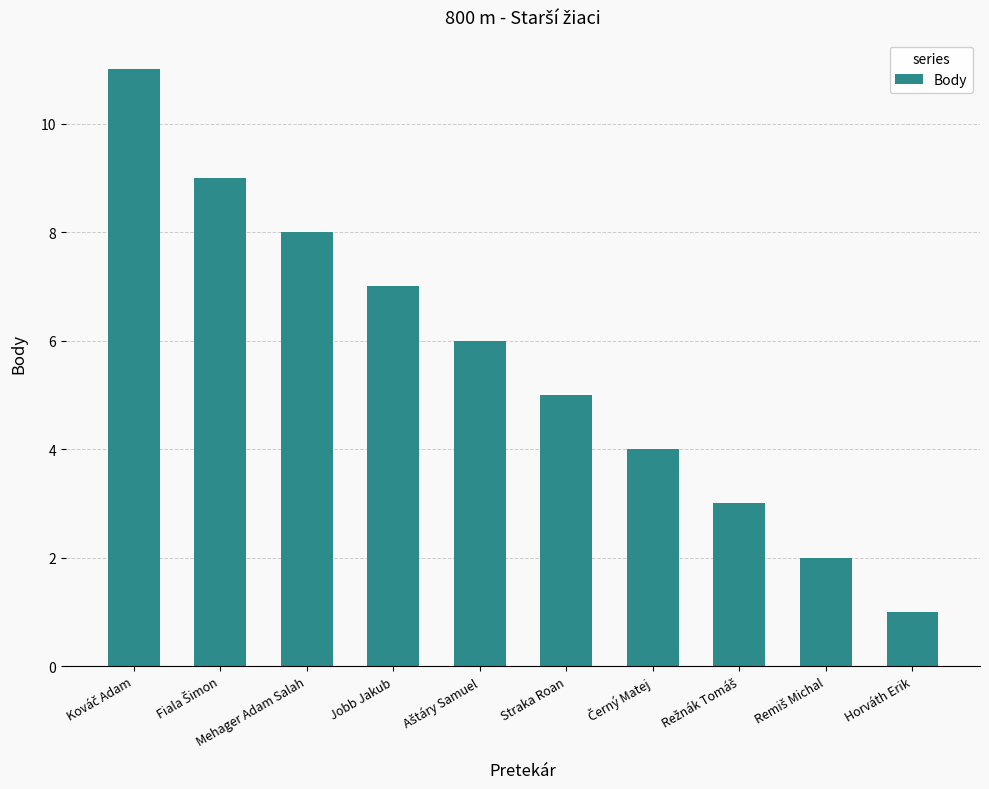

How many values are between 3 and 8?

6